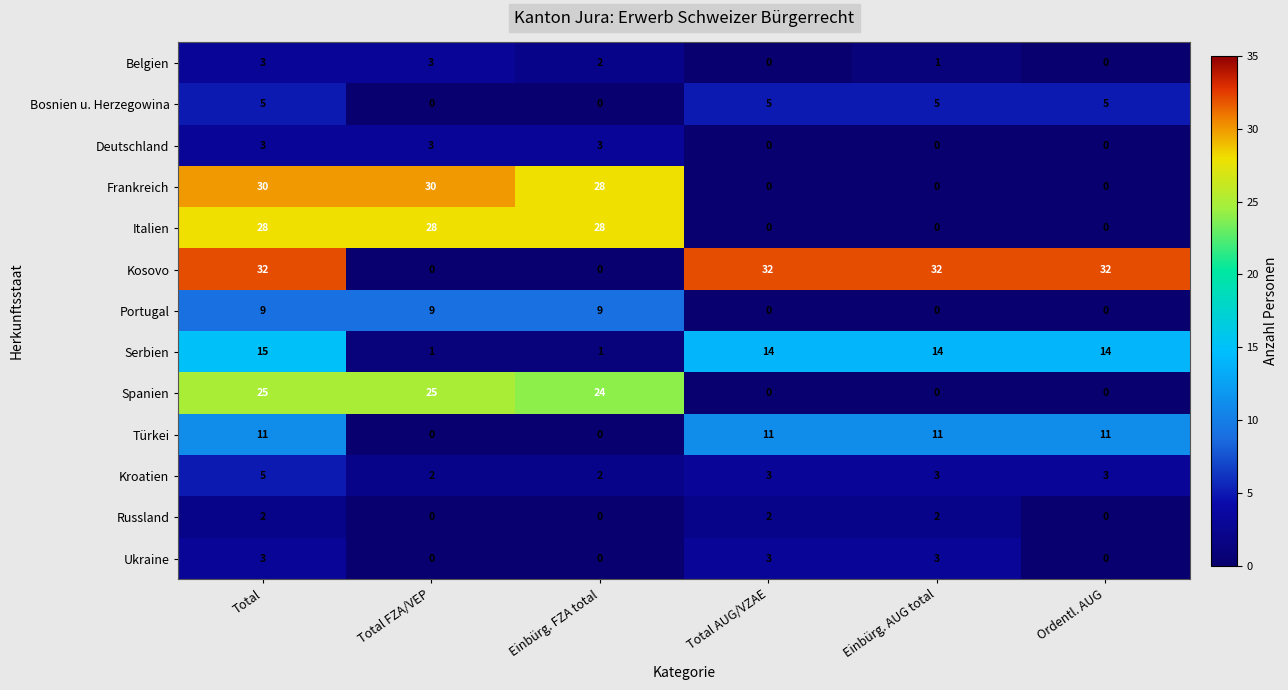

What value does the Italien series have at Total, to the nearest 5?

30